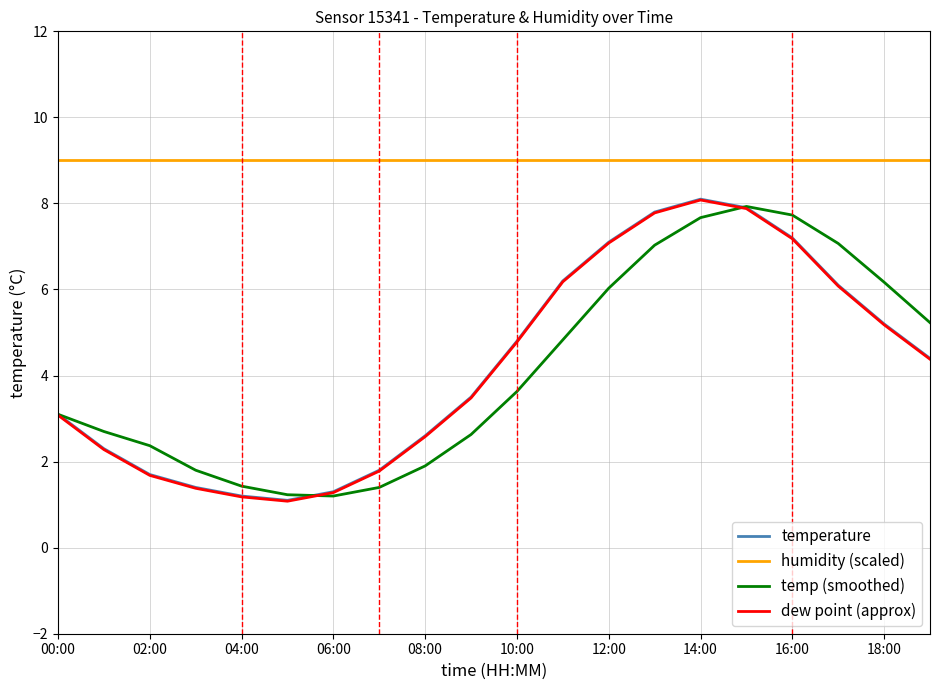

True or false: humidity (scaled) and temperature intersect in this chart.

False